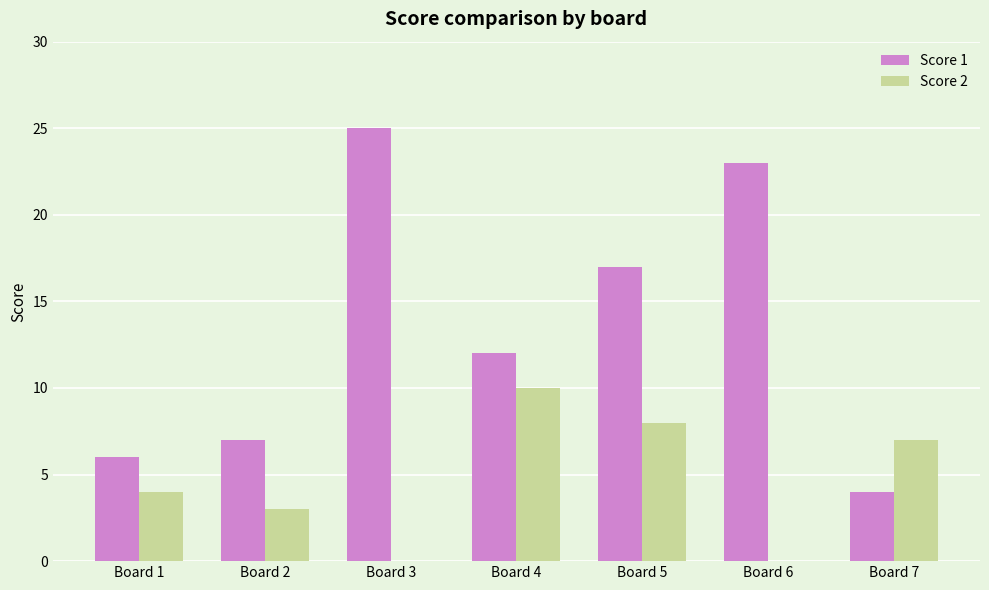

Reading left to right, transcribe all the data shown in this chart.

Score 1: 6	7	25	12	17	23	4
Score 2: 4	3	0	10	8	0	7